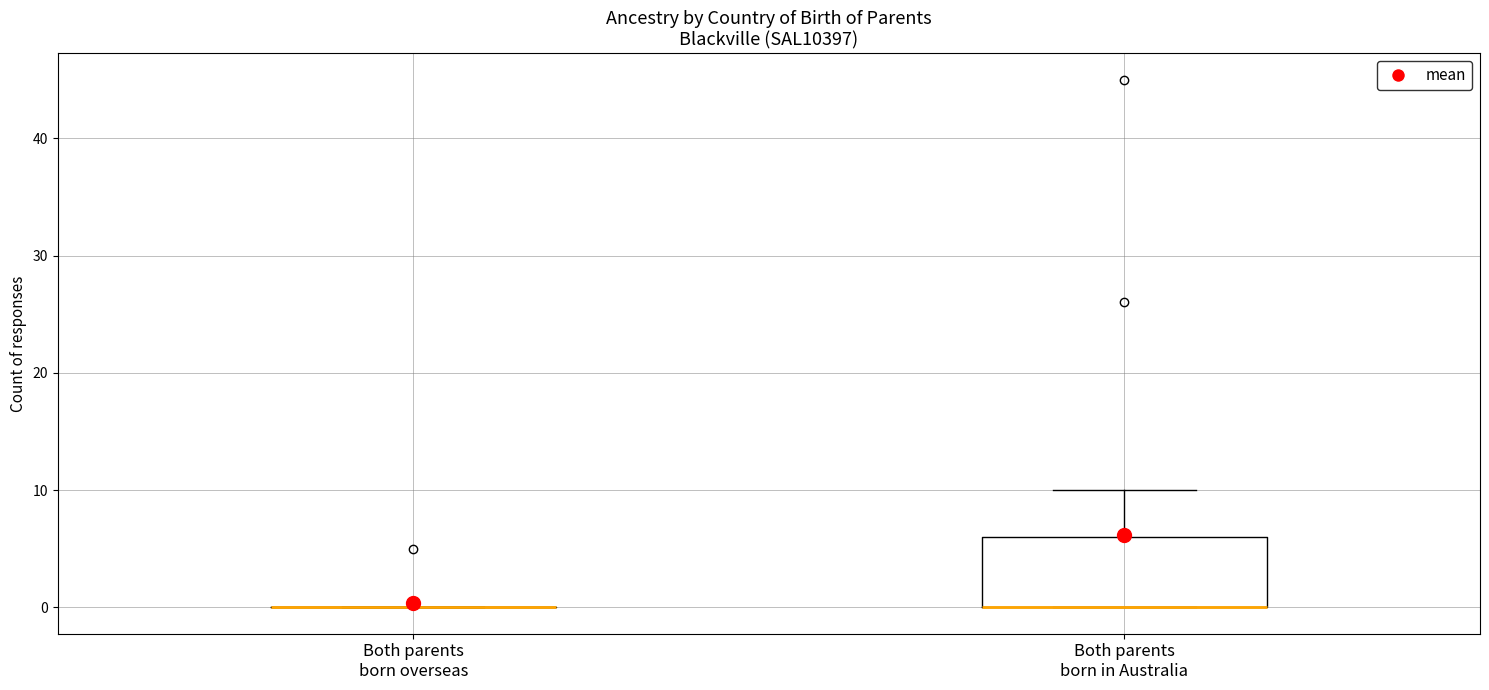

Comparing the boxes themselves (not the whiskers), which one is the tallest?

Both parents born in Australia